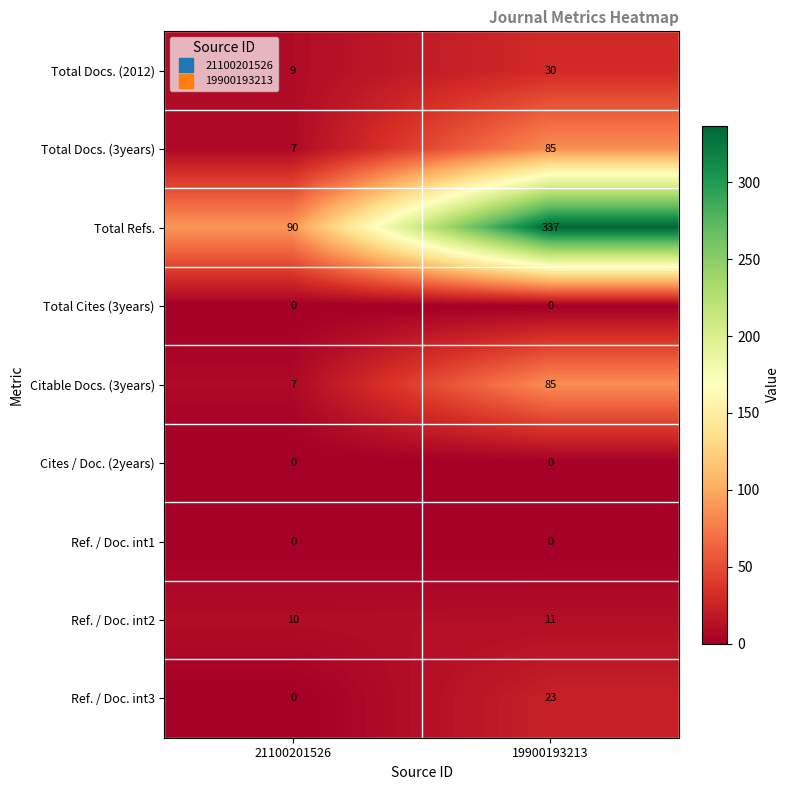

Count the number of data series in this chart.

9